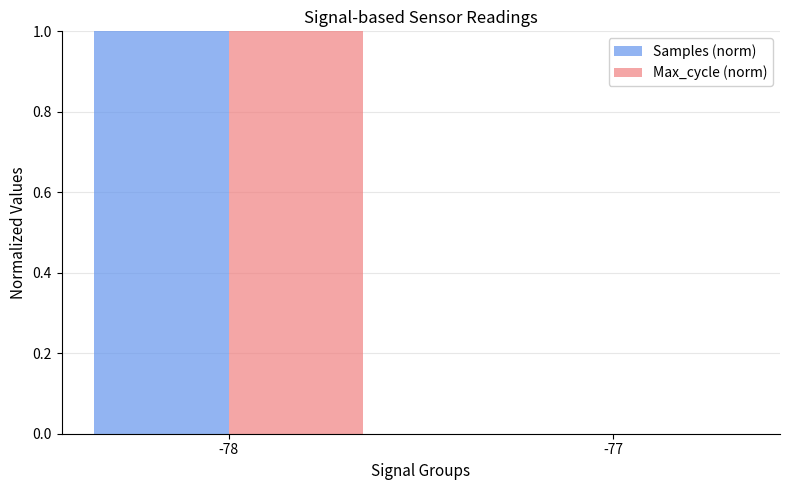

Is it true that Max_cycle (norm) equals 0 at -77?

True